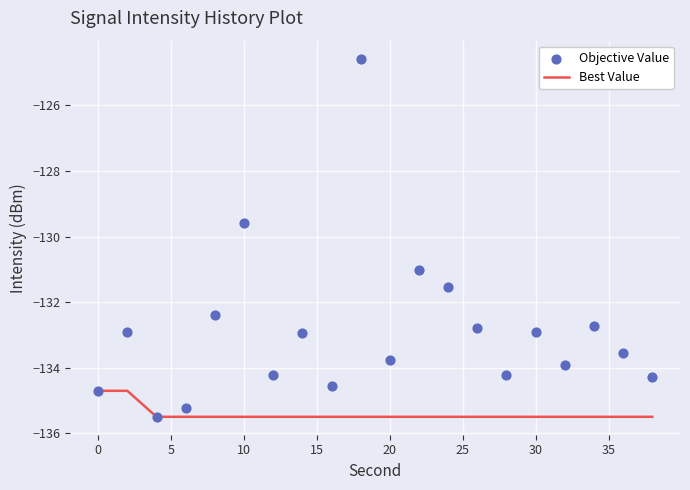

At how many categories does at least one series exceed -135?

18